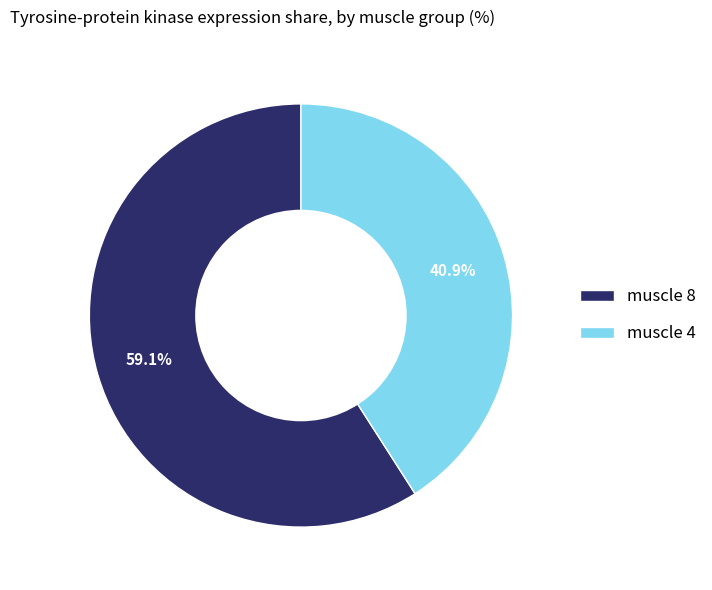

Which has a higher value, muscle 8 or muscle 4?

muscle 8